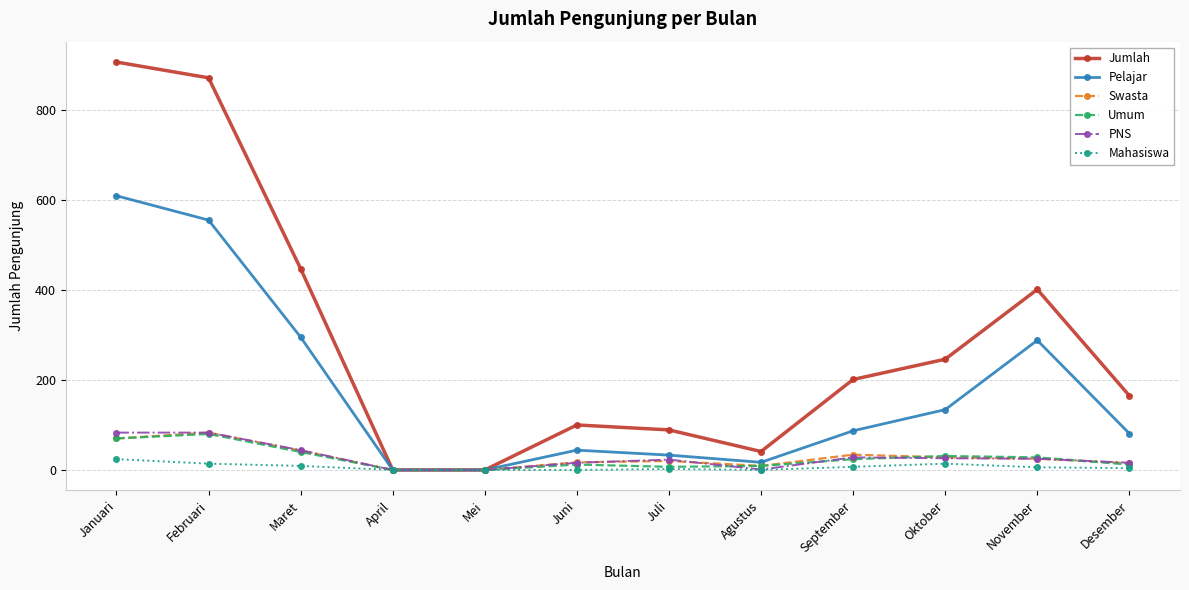

What is the total value across all series at September?

381